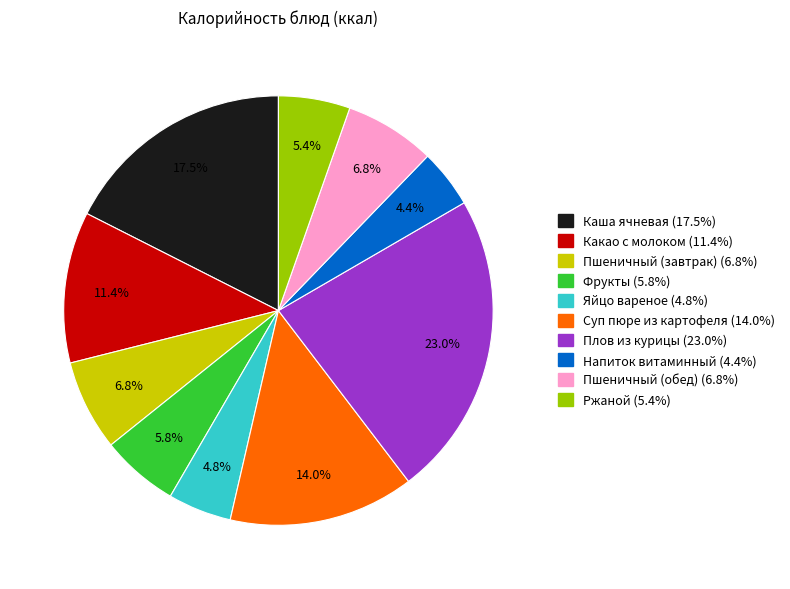

Do Плов из курицы and Какао с молоком together represent more than half of the pie?

No